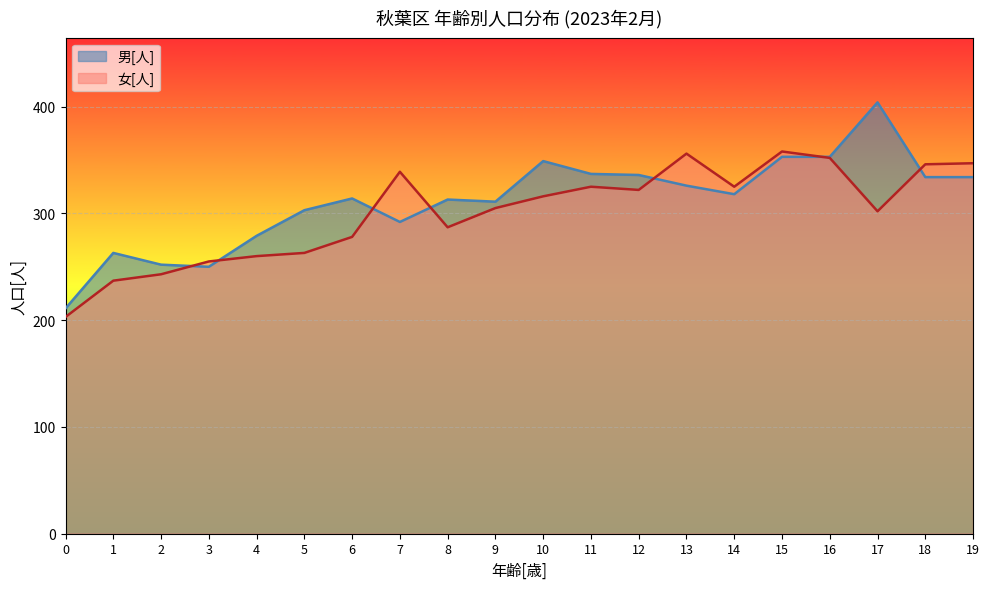

List the labels in order of 女[人] value, largest first.

15, 13, 16, 19, 18, 7, 11, 14, 12, 10, 9, 17, 8, 6, 5, 4, 3, 2, 1, 0